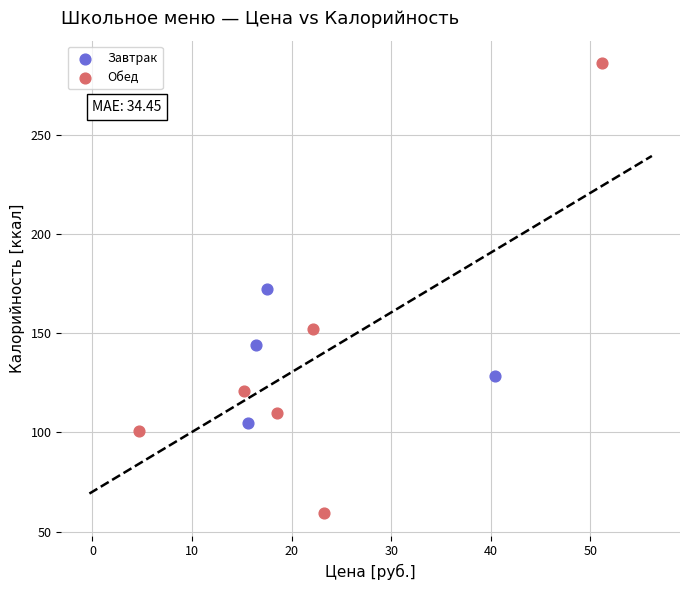

Which series has the largest Y range (max minus min)?

Обед